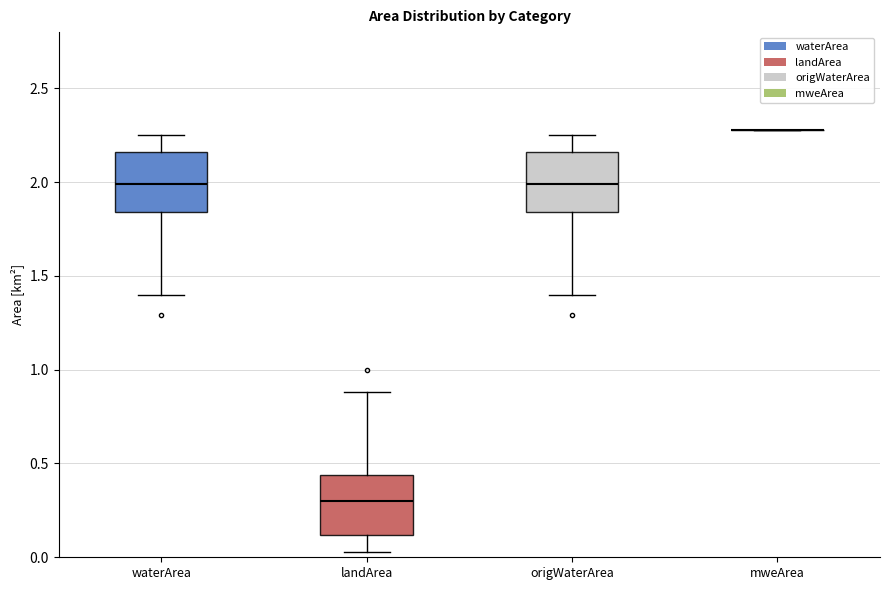

Reading left to right, transcribe this box plot: for each box, give where its median line is, the range the box spans, and where its two whiskers end, as read against the y-axis. The values are not printed on the chart, so give them approximately, as read against the axis.

waterArea: median 2.00, box 1.85 to 2.15, whiskers 1.40 to 2.25
landArea: median 0.30, box 0.10 to 0.45, whiskers 0.05 to 0.90
origWaterArea: median 2.00, box 1.85 to 2.15, whiskers 1.40 to 2.25
mweArea: box collapsed to a line at 2.30, whiskers 2.30 to 2.30